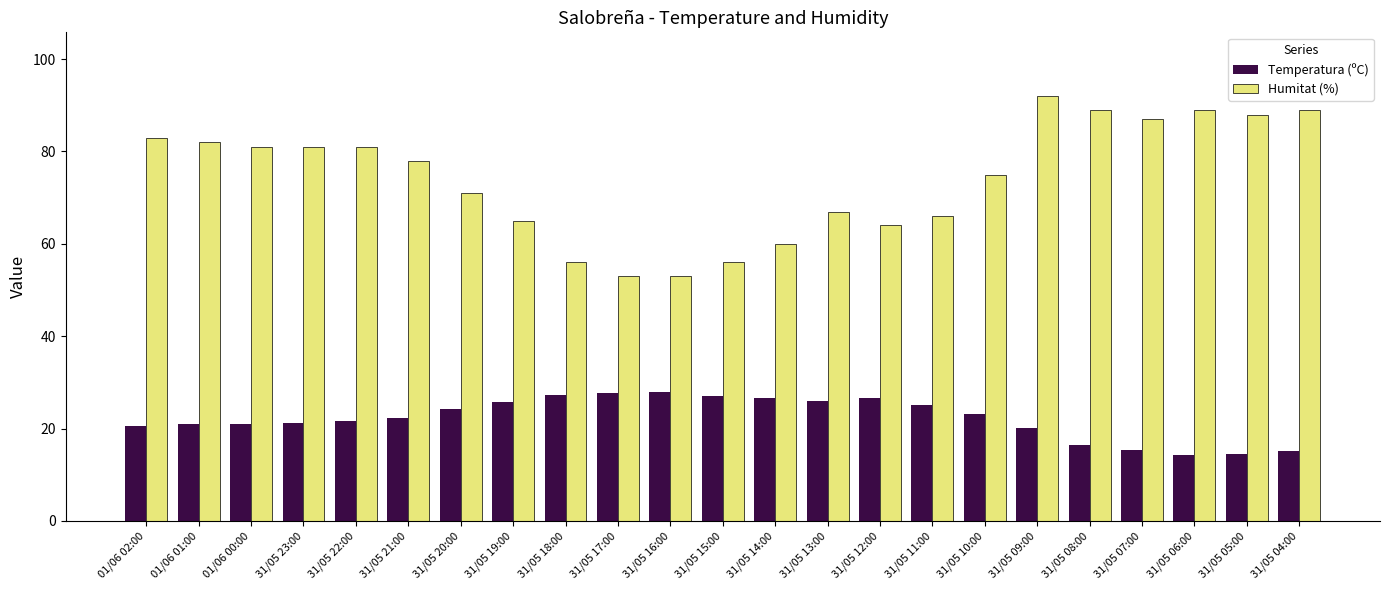

What is the spread (max minus min) of values at 31/05 20:00?

46.7